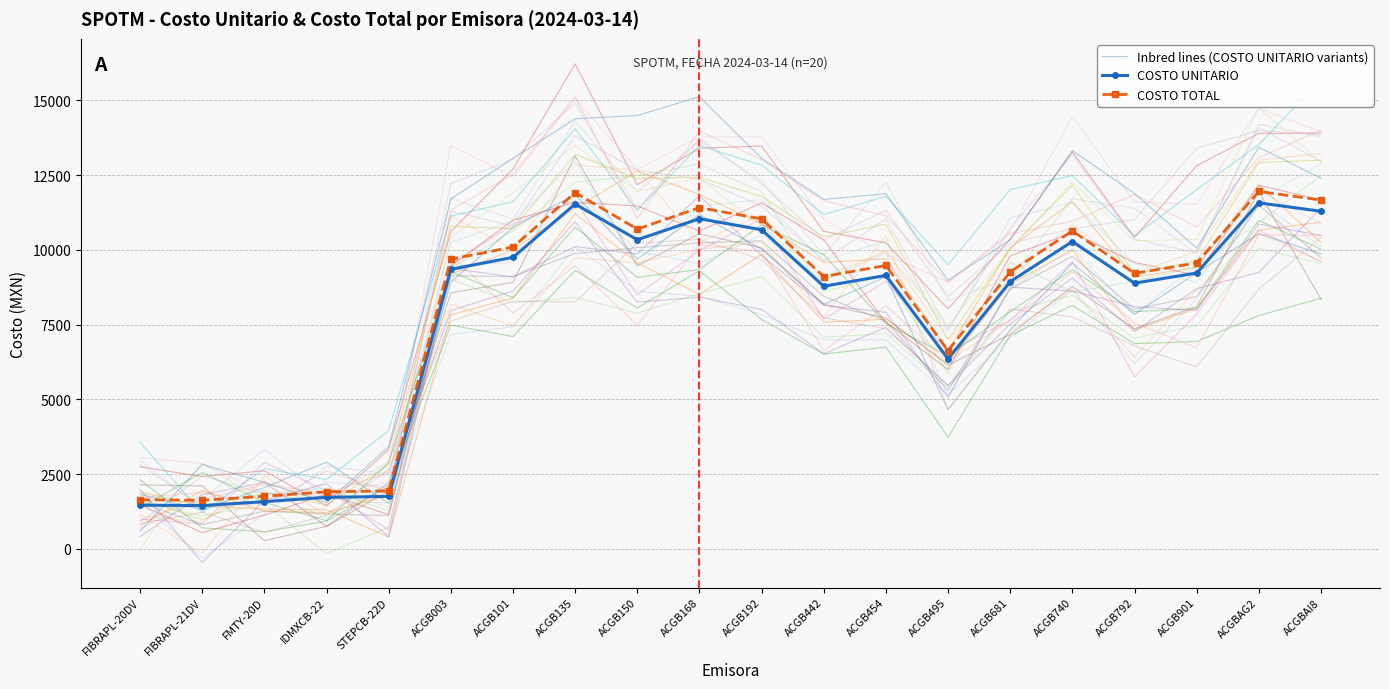

Which series ends up on top after the final intersection of COSTO TOTAL and Inbred lines (COSTO UNITARIO variants)?

COSTO TOTAL